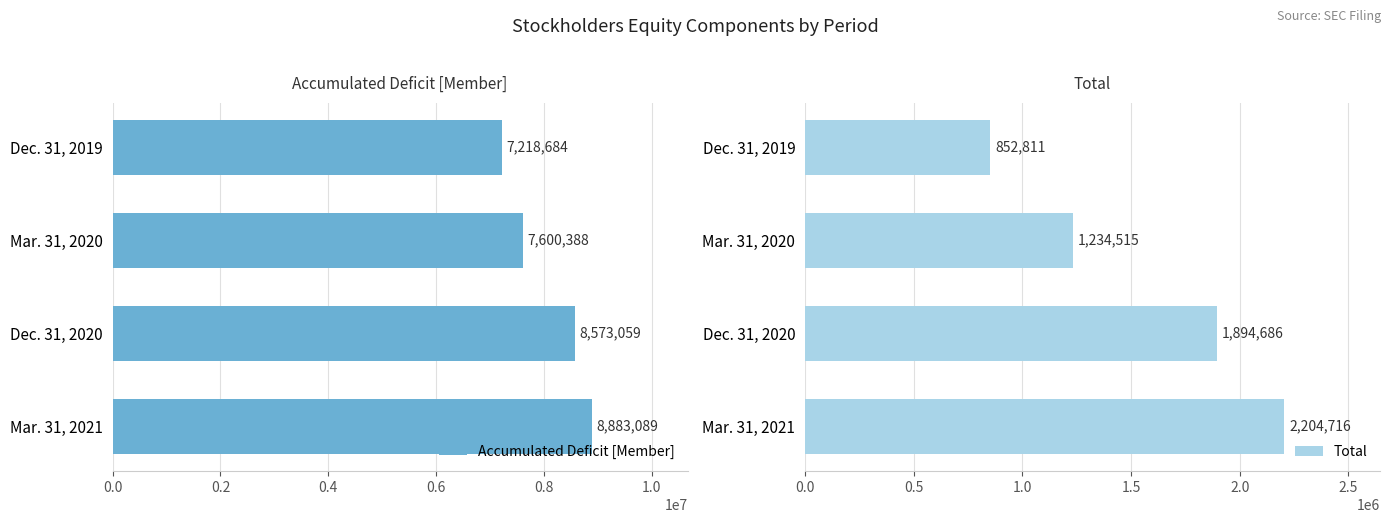

How many Total values are between 1234515 and 2204716?

3